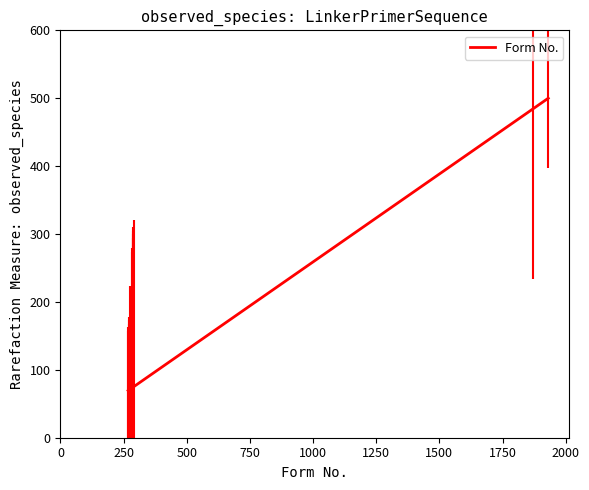

What is the smallest value displayed?

69.4